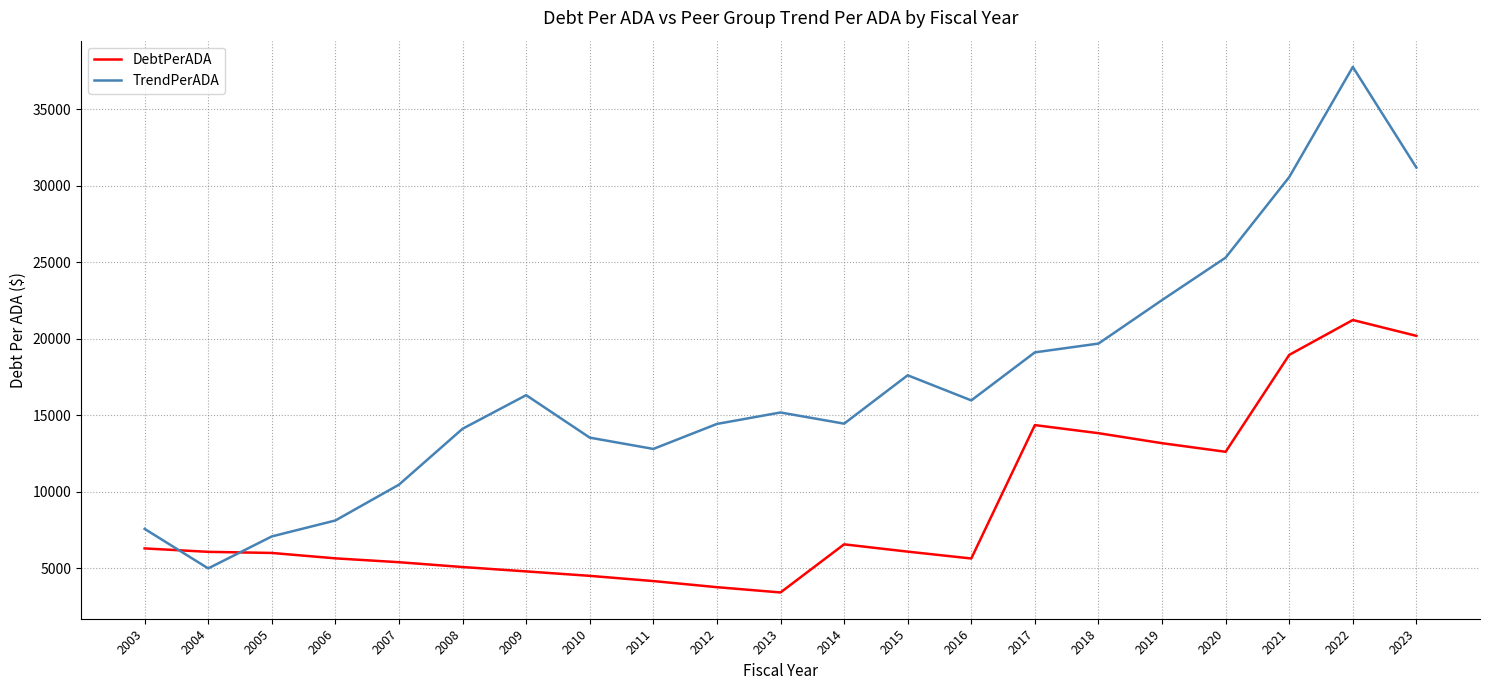

Between which two adjacent categories do DebtPerADA and TrendPerADA first intersect?

2003 and 2004